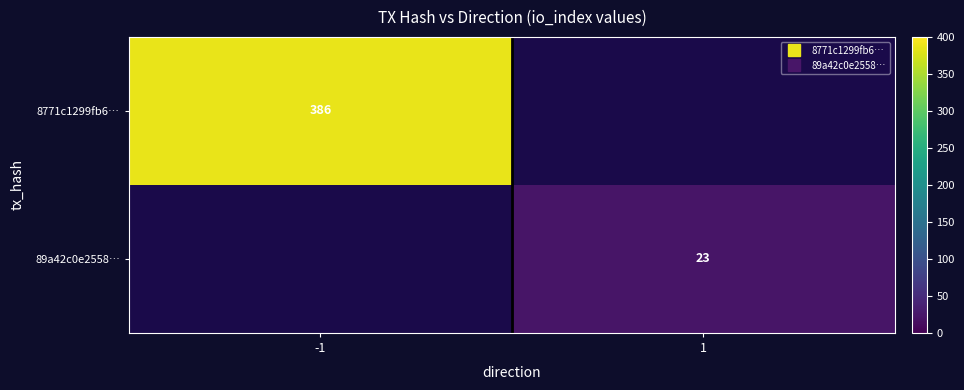

What is the difference between the 8771c1299fb6… values at 1 and -1?

386